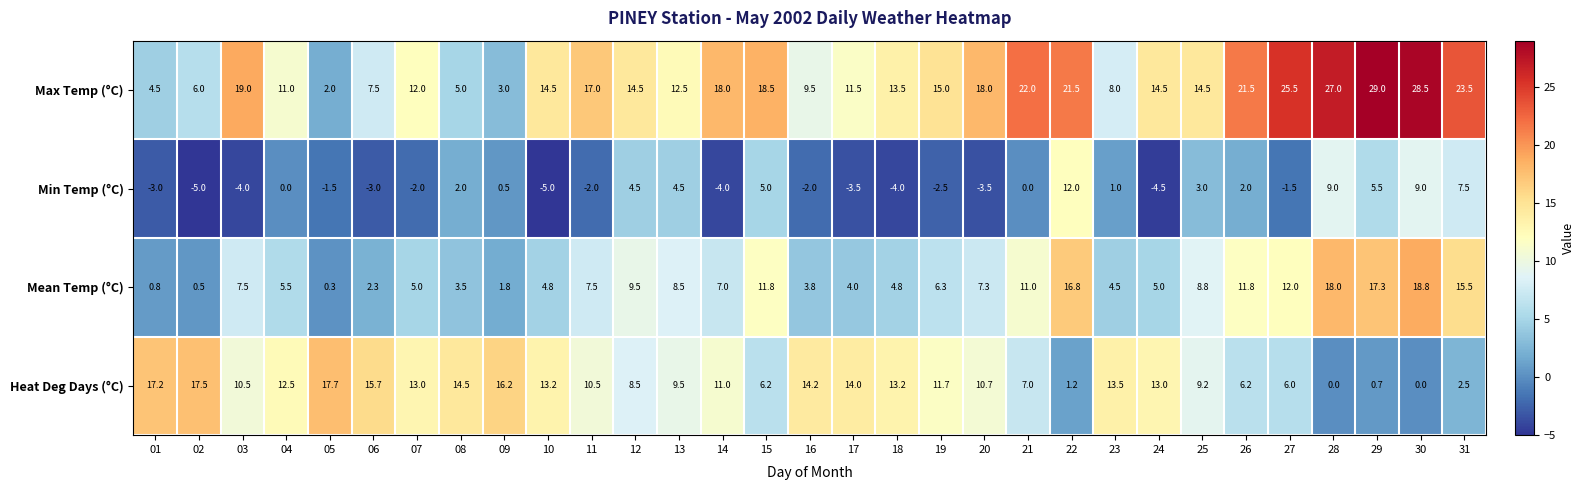

Which series changed the most between 14 and 15?

Min Temp (°C)